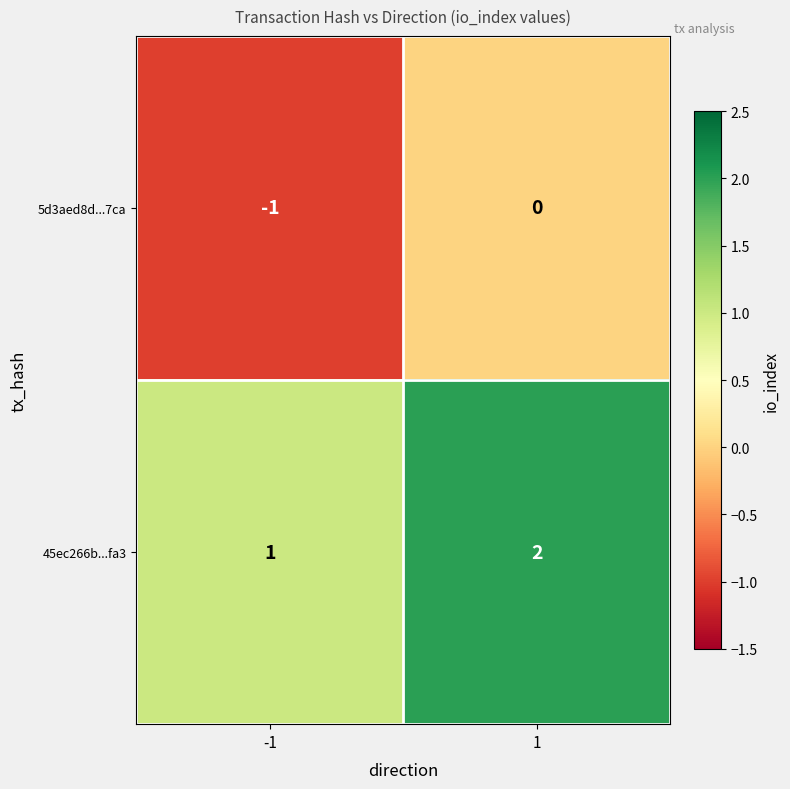

Rank the series by their average value, from highest to lowest.

45ec266b...fa3, 5d3aed8d...7ca